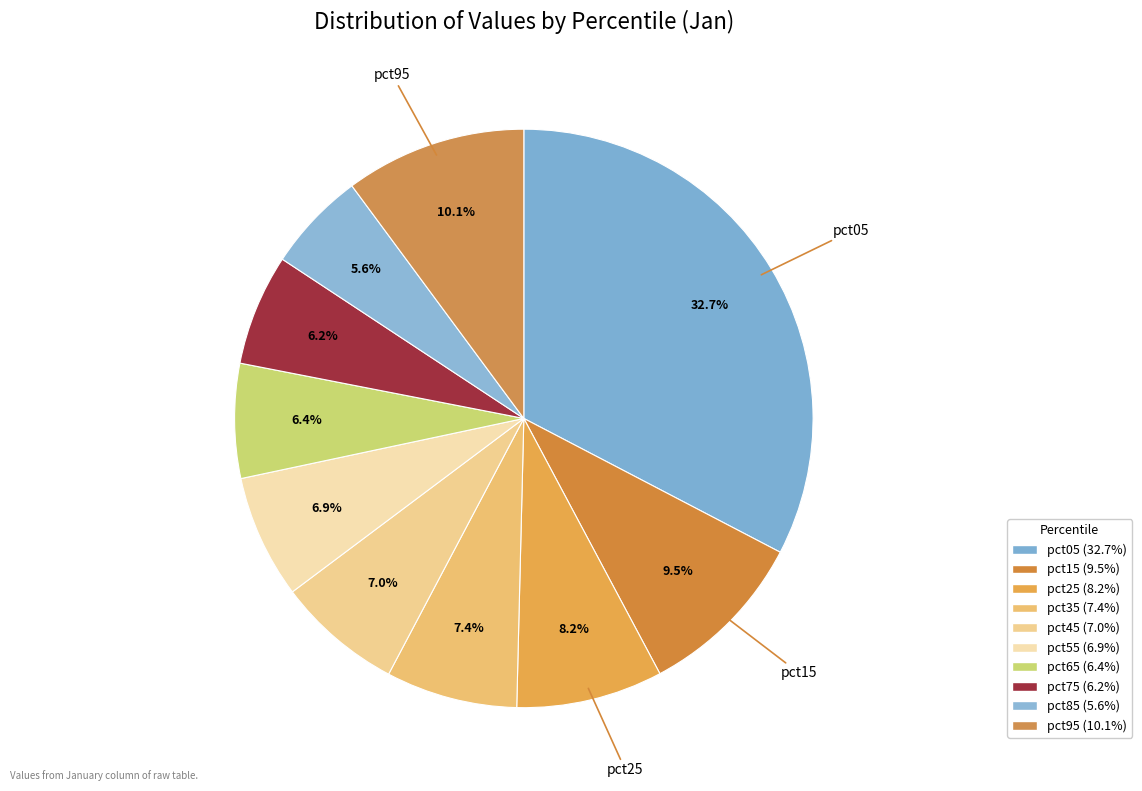

Count the number of slices in the pie.

10